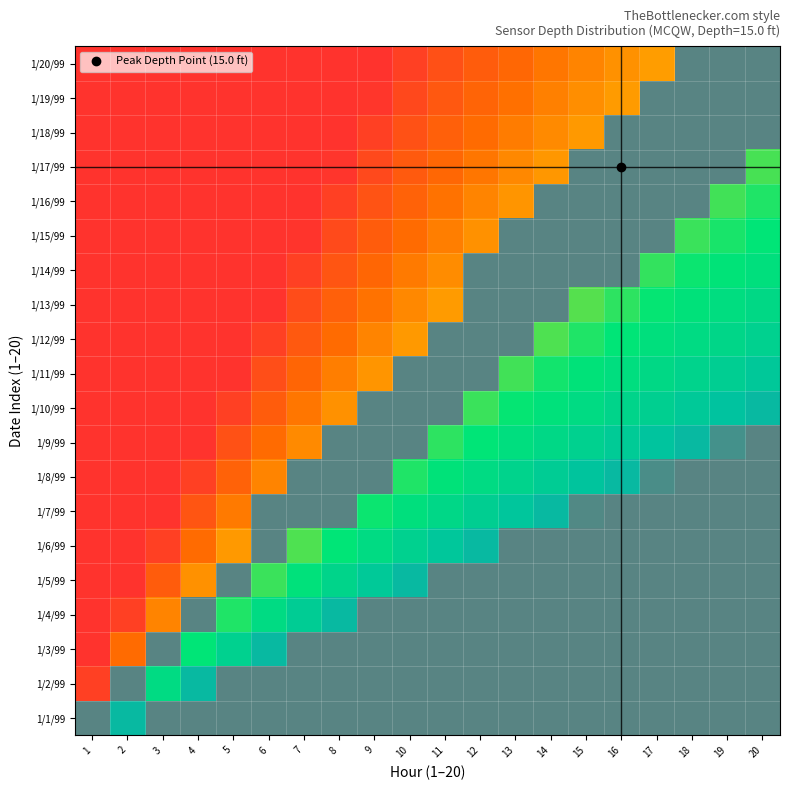

Which category has the highest value across all series?

1